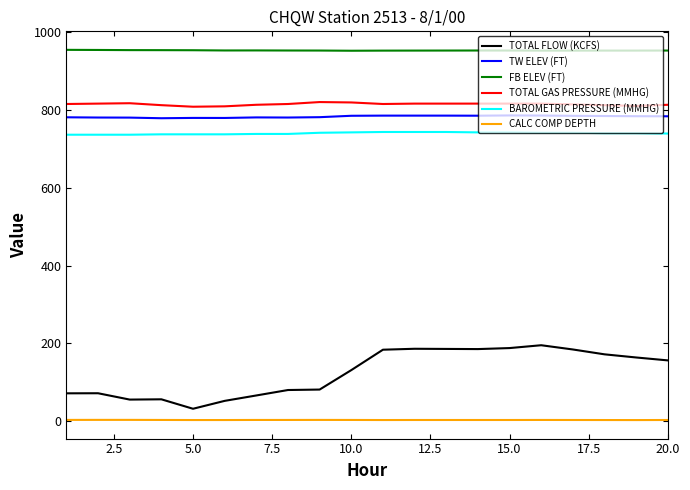

True or false: CALC COMP DEPTH and TW ELEV (FT) cross at least once.

False